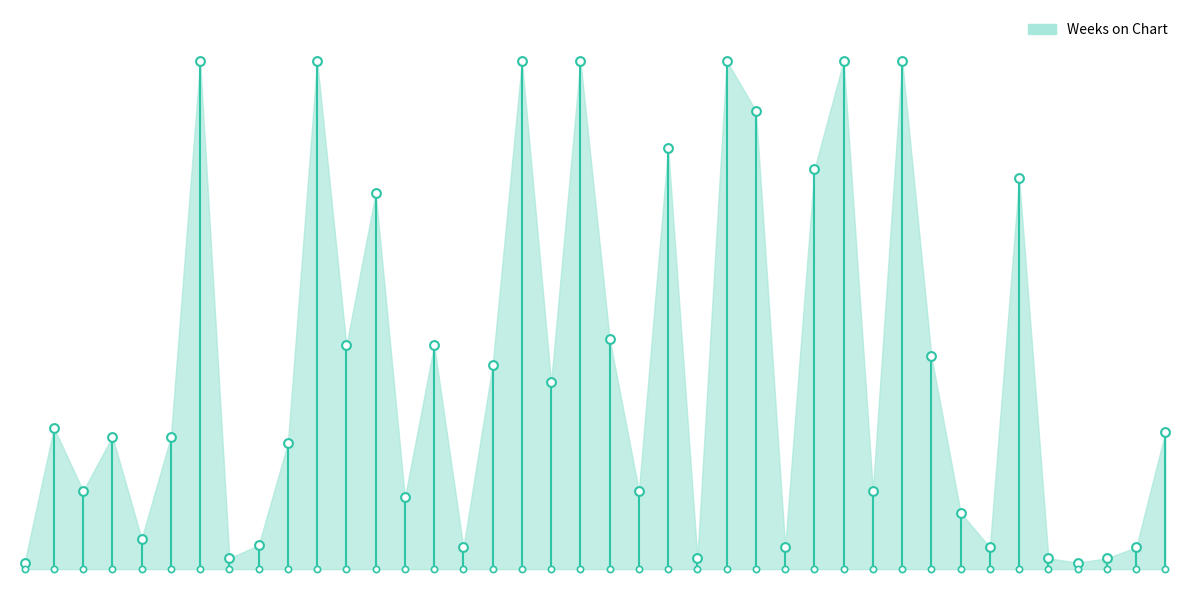

Which has a higher value, 5 or 35?

35